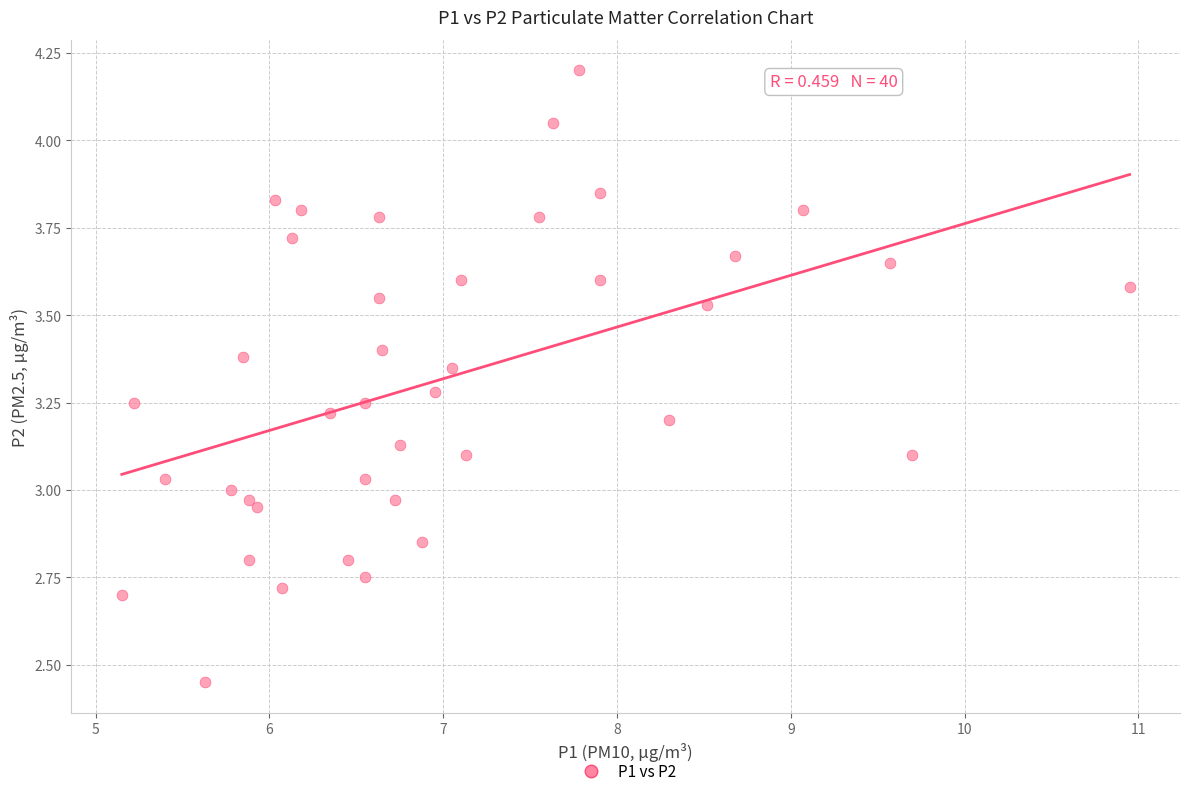

What is the range of X values (max minus min)?

5.8